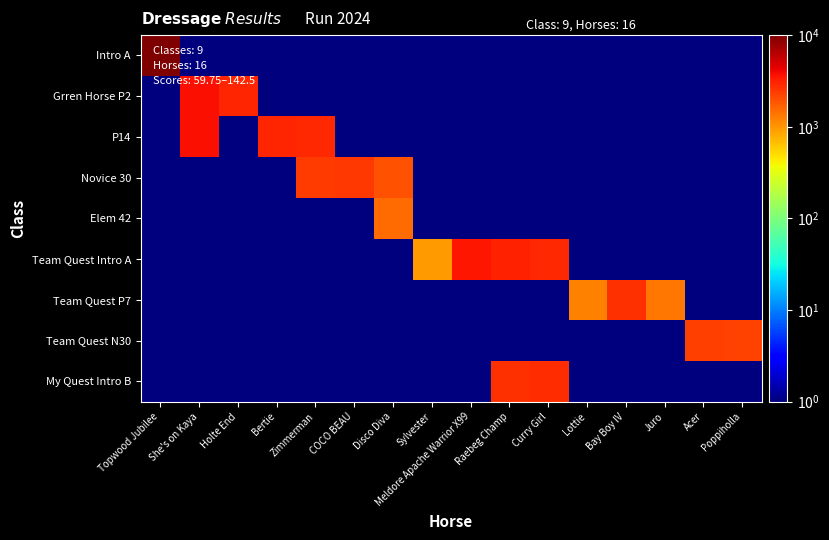

What is the smallest value displayed?

0.5